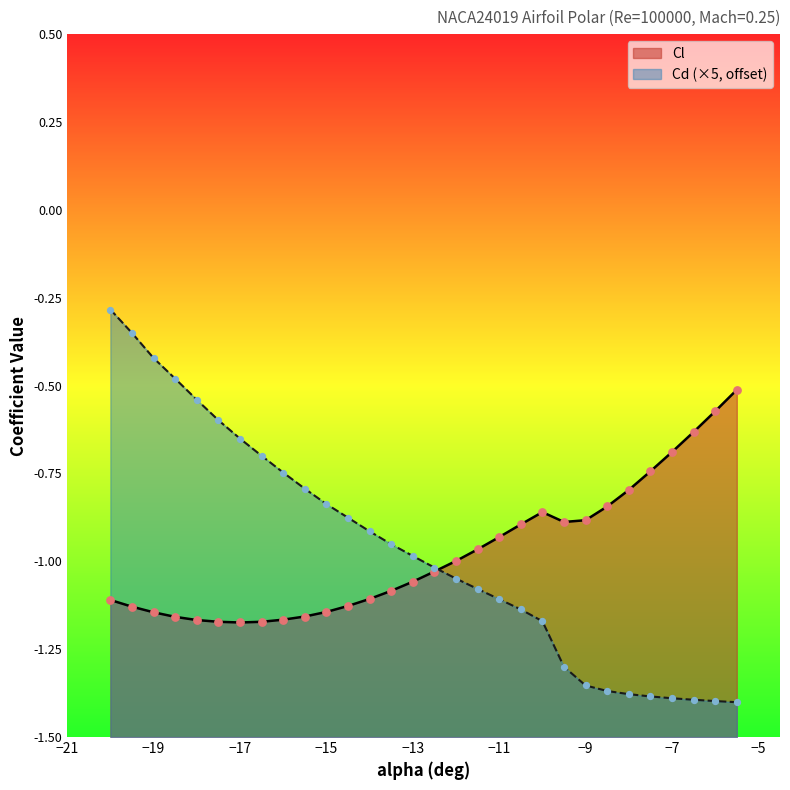

What is the total value across all series at -14.5?

-2.0